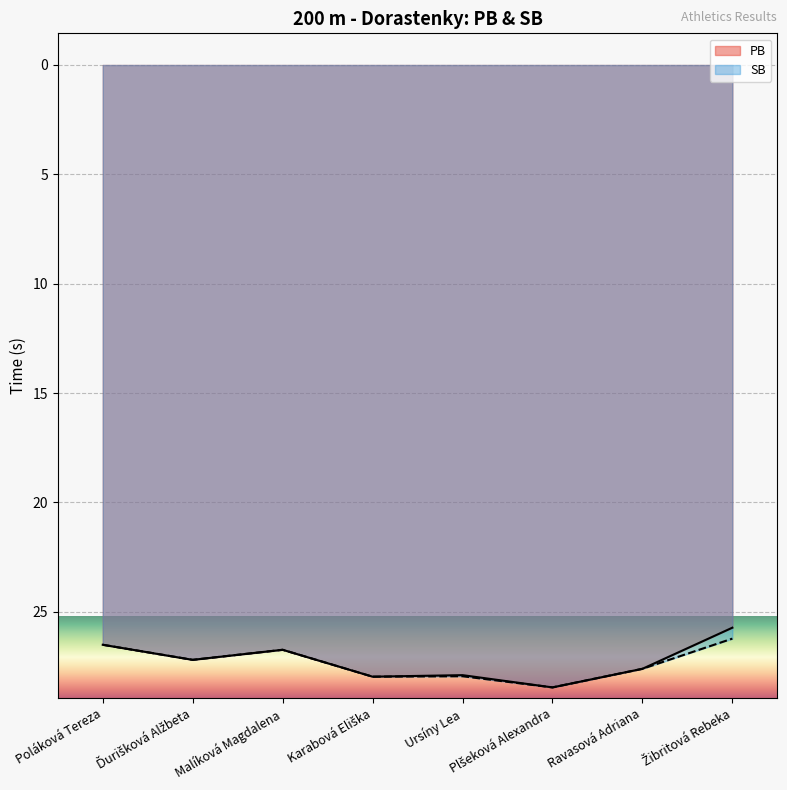

What is the lowest value of the PB series?

25.7